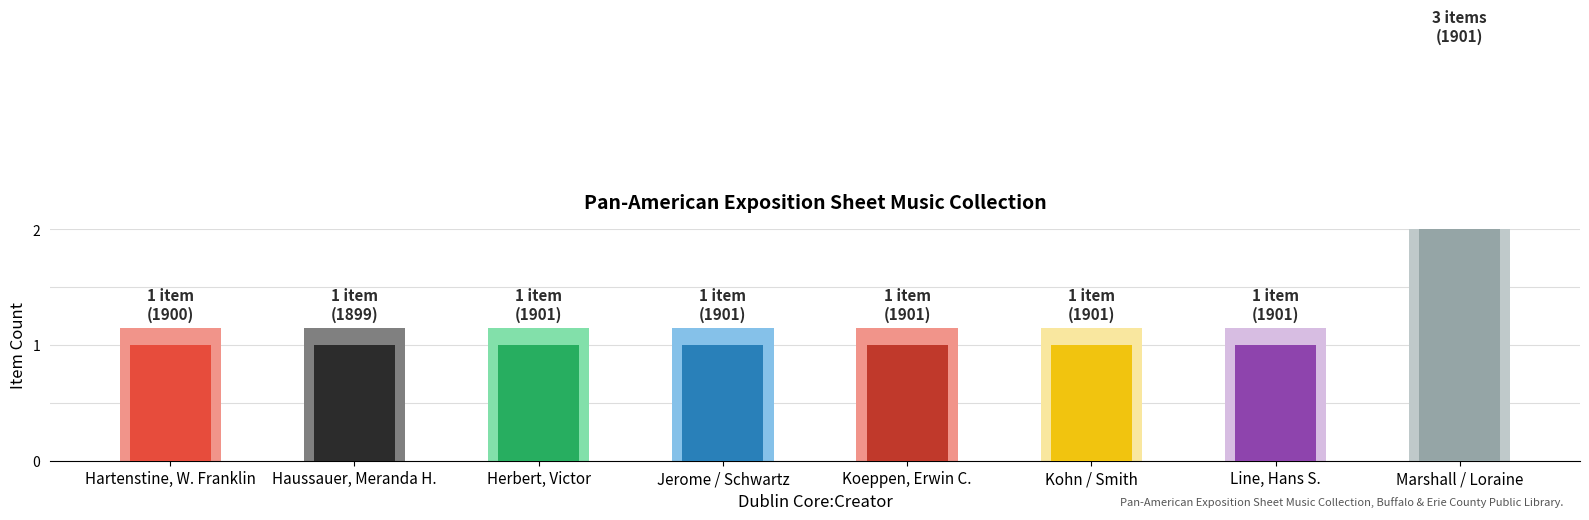

What position from the left is Kohn / Smith?

6